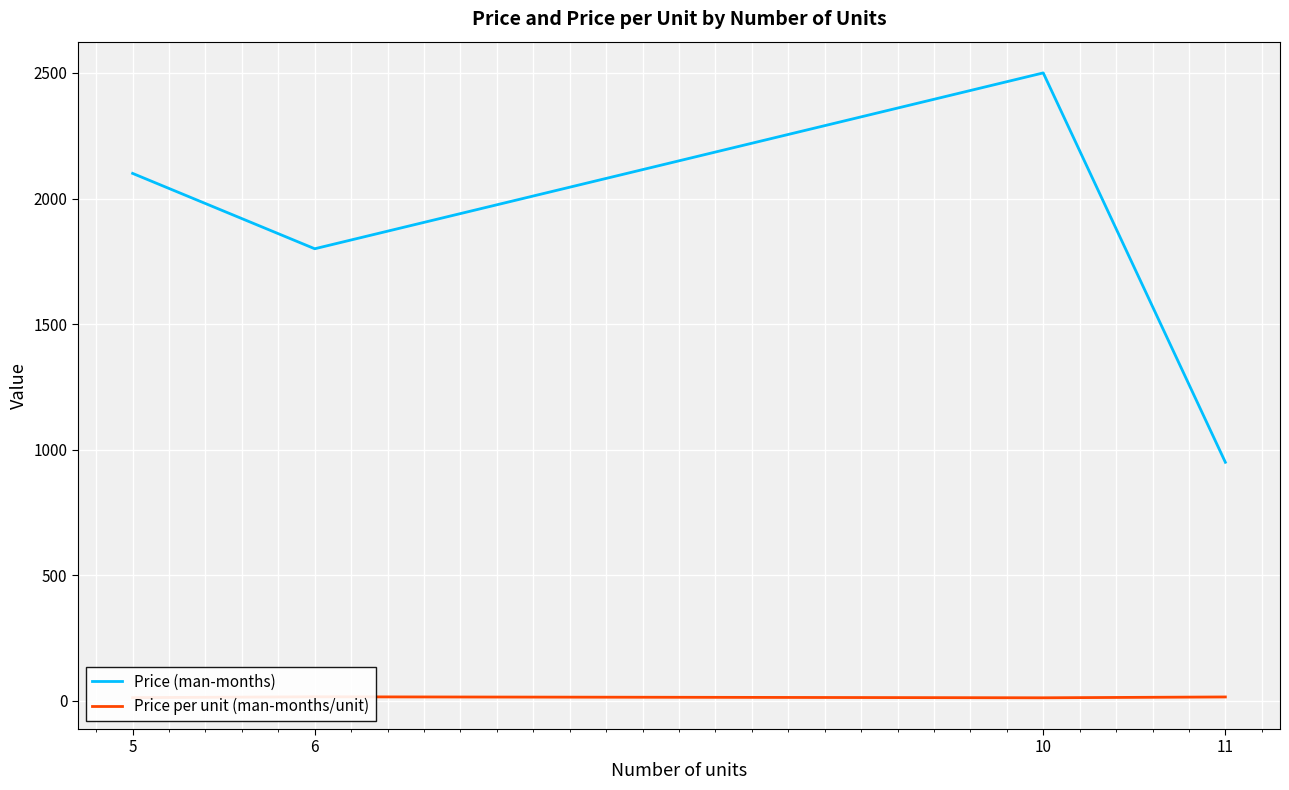

Is this an area chart (filled region under the line)?

No